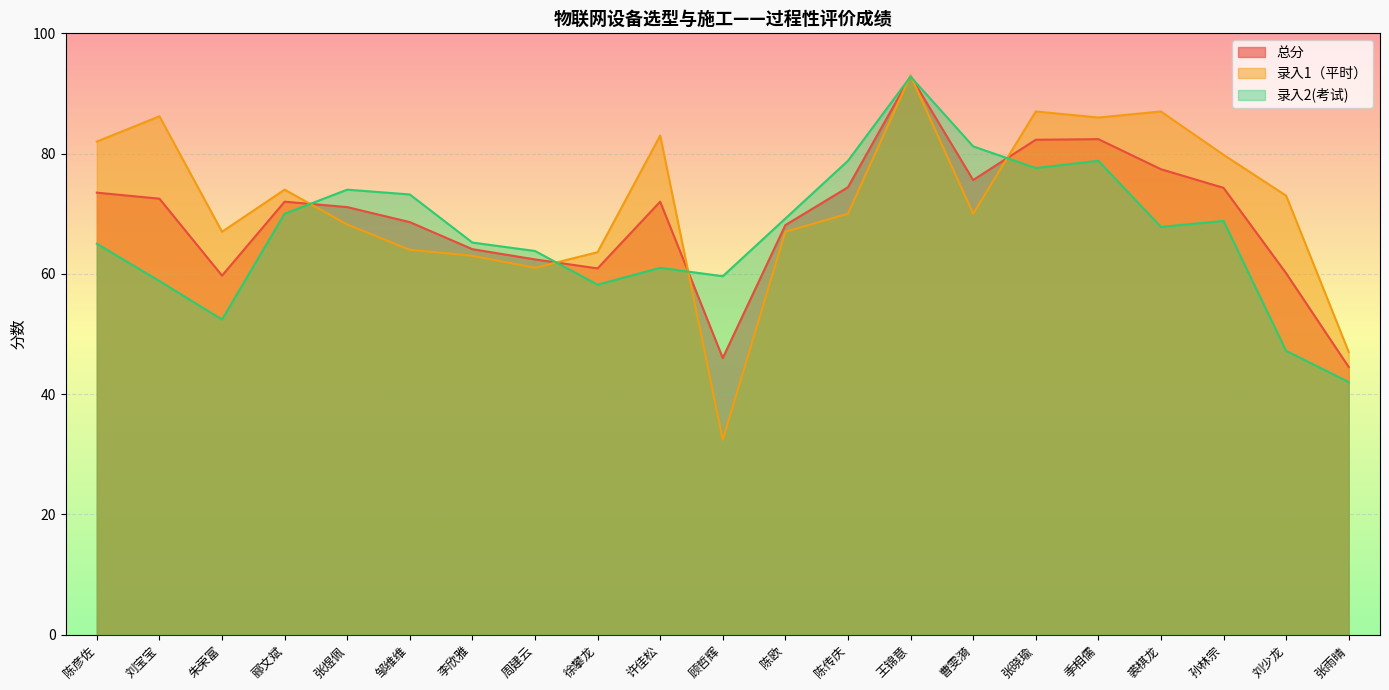

Reading left to right, extract all data points from this chart.

总分: 陈彦佐=73.5	刘宝宝=72.5	朱荣富=59.7	郦文斌=72.0	张煜佩=71.1	邹维维=68.6	李欣雅=64.1	周建云=62.4	徐攀龙=60.9	许佳松=72.0	顾哲辉=46.0	陈欧=68.1	陈传庆=74.4	王锦意=92.9	曹雯漪=75.6	张晓瑜=82.3	季相儒=82.4	裘棋龙=77.4	孙林宗=74.3	刘少龙=60.1	张雨晴=44.5
录入1（平时）: 陈彦佐=82.0	刘宝宝=86.2	朱荣富=67.0	郦文斌=74.0	张煜佩=68.2	邹维维=64.0	李欣雅=63.0	周建云=61.0	徐攀龙=63.6	许佳松=83.0	顾哲辉=32.4	陈欧=67.0	陈传庆=70.0	王锦意=93.0	曹雯漪=70.0	张晓瑜=87.0	季相儒=86.0	裘棋龙=87.0	孙林宗=79.8	刘少龙=73.0	张雨晴=47.0
录入2(考试): 陈彦佐=65.0	刘宝宝=58.8	朱荣富=52.4	郦文斌=70.0	张煜佩=74.0	邹维维=73.2	李欣雅=65.2	周建云=63.8	徐攀龙=58.2	许佳松=61.0	顾哲辉=59.6	陈欧=69.2	陈传庆=78.8	王锦意=92.8	曹雯漪=81.2	张晓瑜=77.6	季相儒=78.8	裘棋龙=67.8	孙林宗=68.8	刘少龙=47.2	张雨晴=42.0